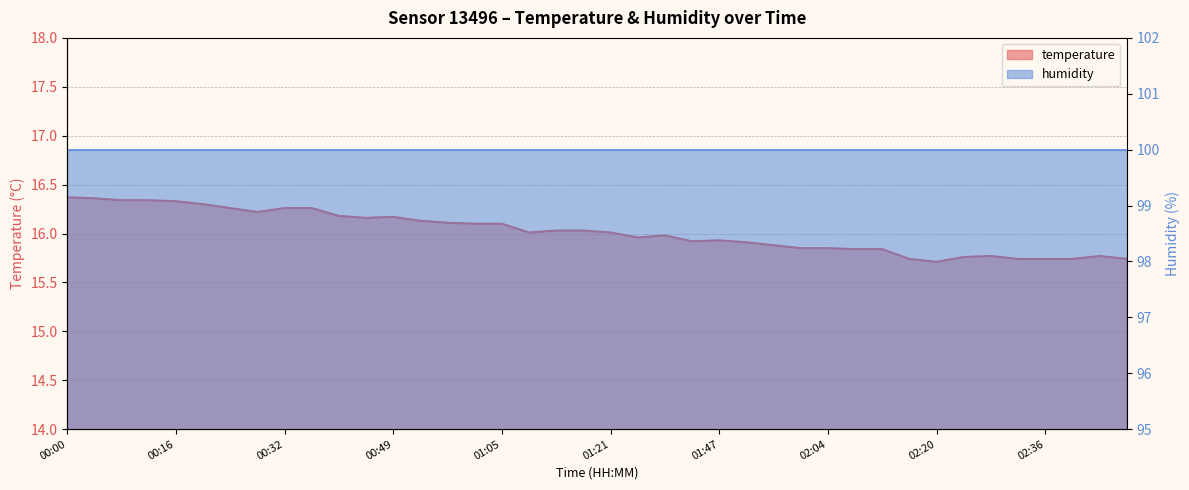

Is it true that the value at 00:32 is 16.3?

True